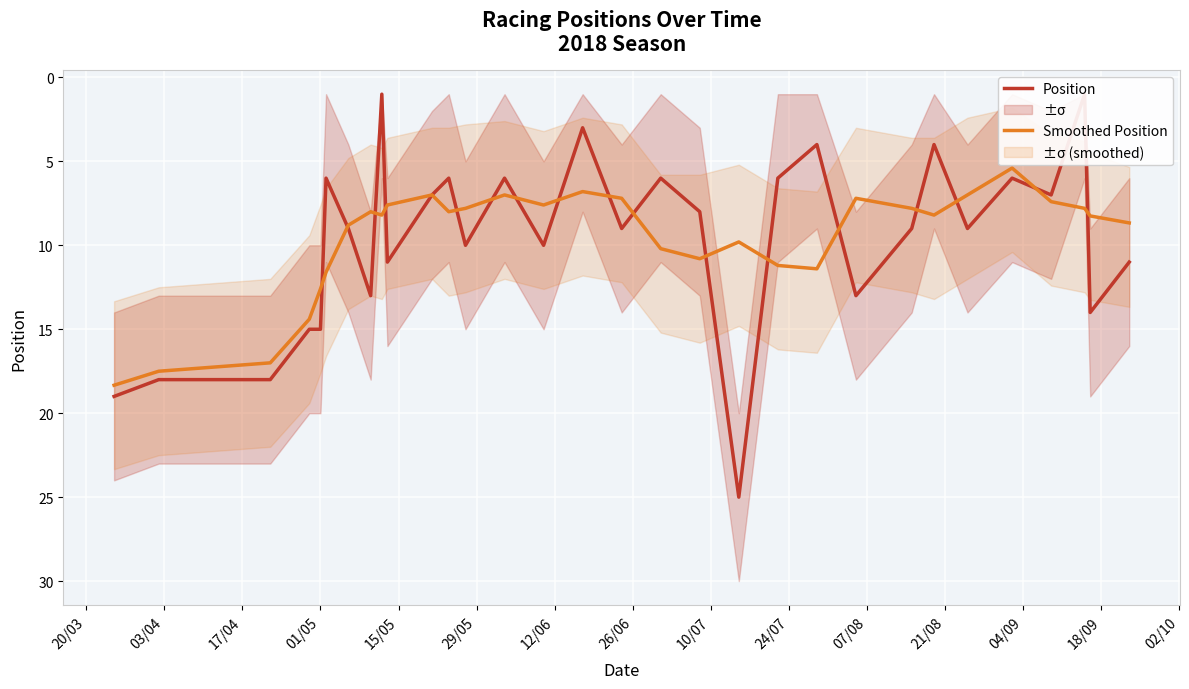

List the series in order of their peak value, highest first.

Position, Smoothed Position